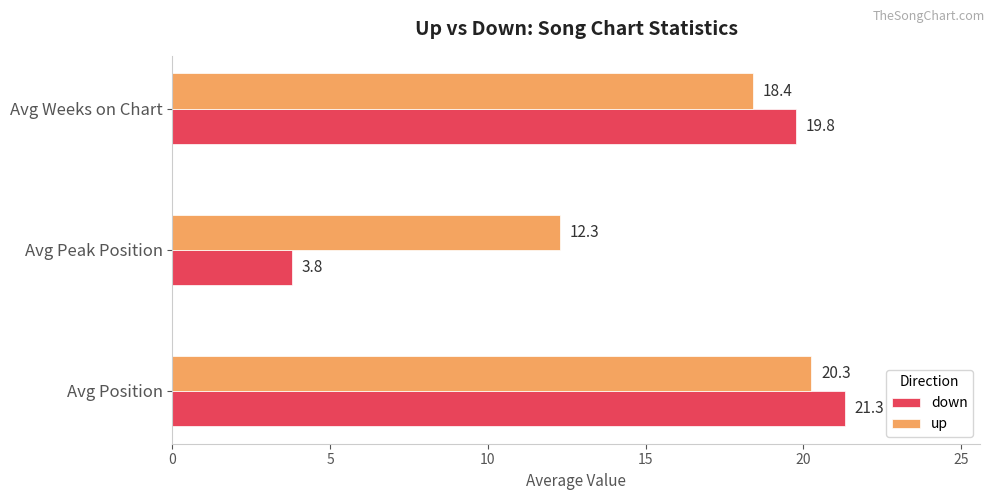

At which label is down closest to 12?

Avg Weeks on Chart